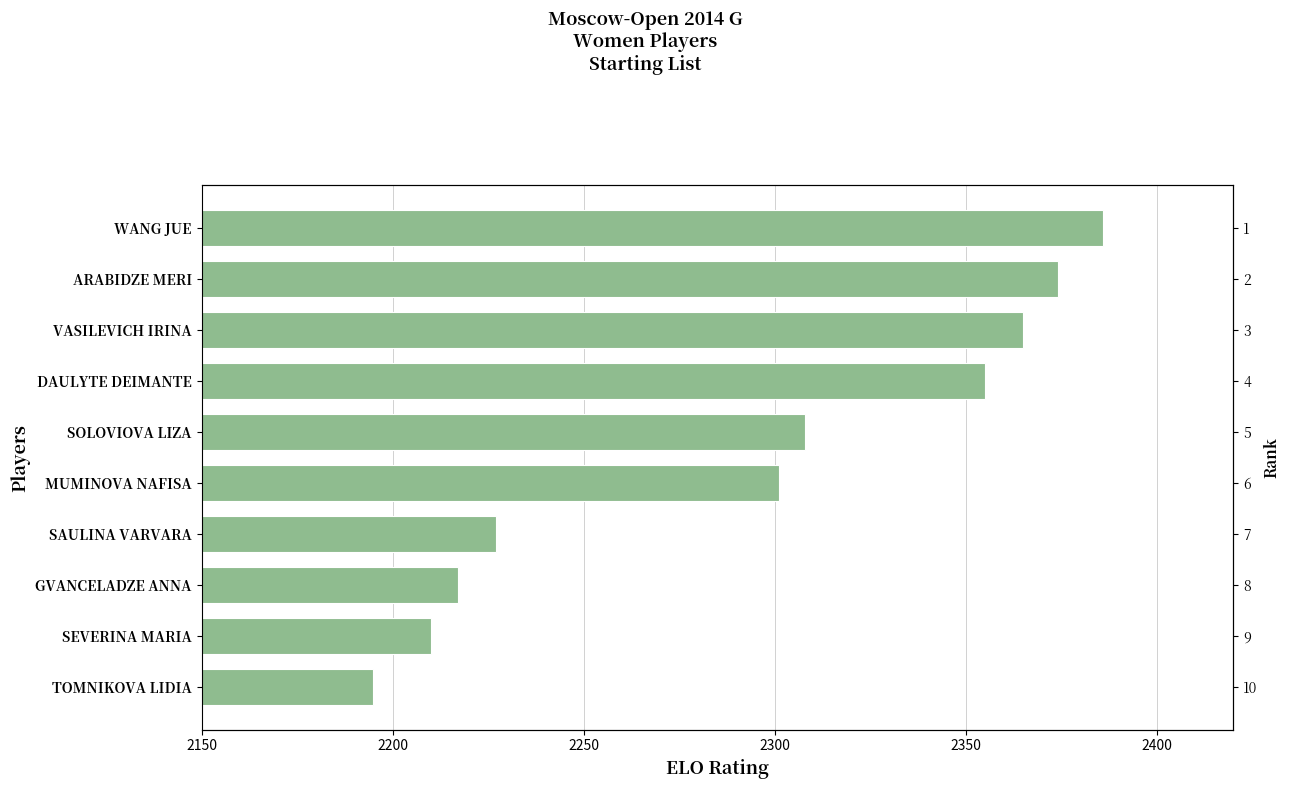

Where is the data nearest to the value 2290?

MUMINOVA NAFISA